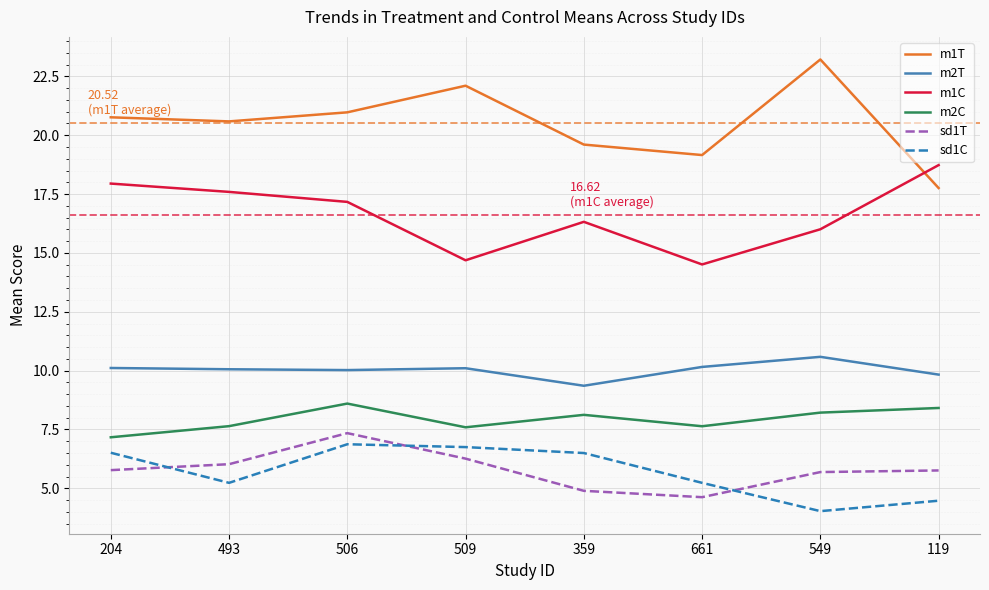

What is the total value across all series at 549?

67.7